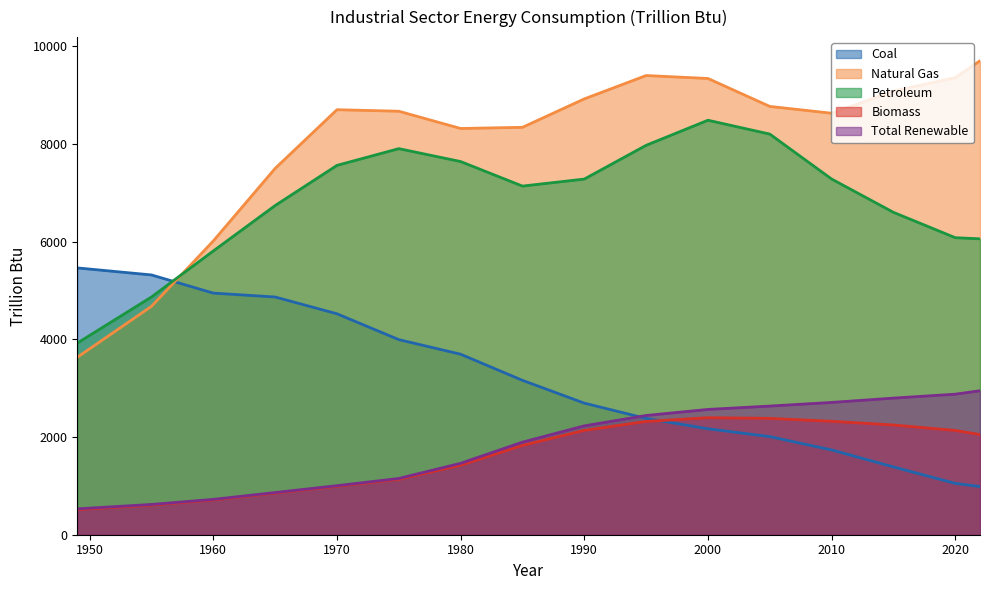

Rank the categories by Total Renewable value from lowest to highest.

1949, 1955, 1960, 1965, 1970, 1975, 1980, 1985, 1990, 1995, 2000, 2005, 2010, 2015, 2020, 2022